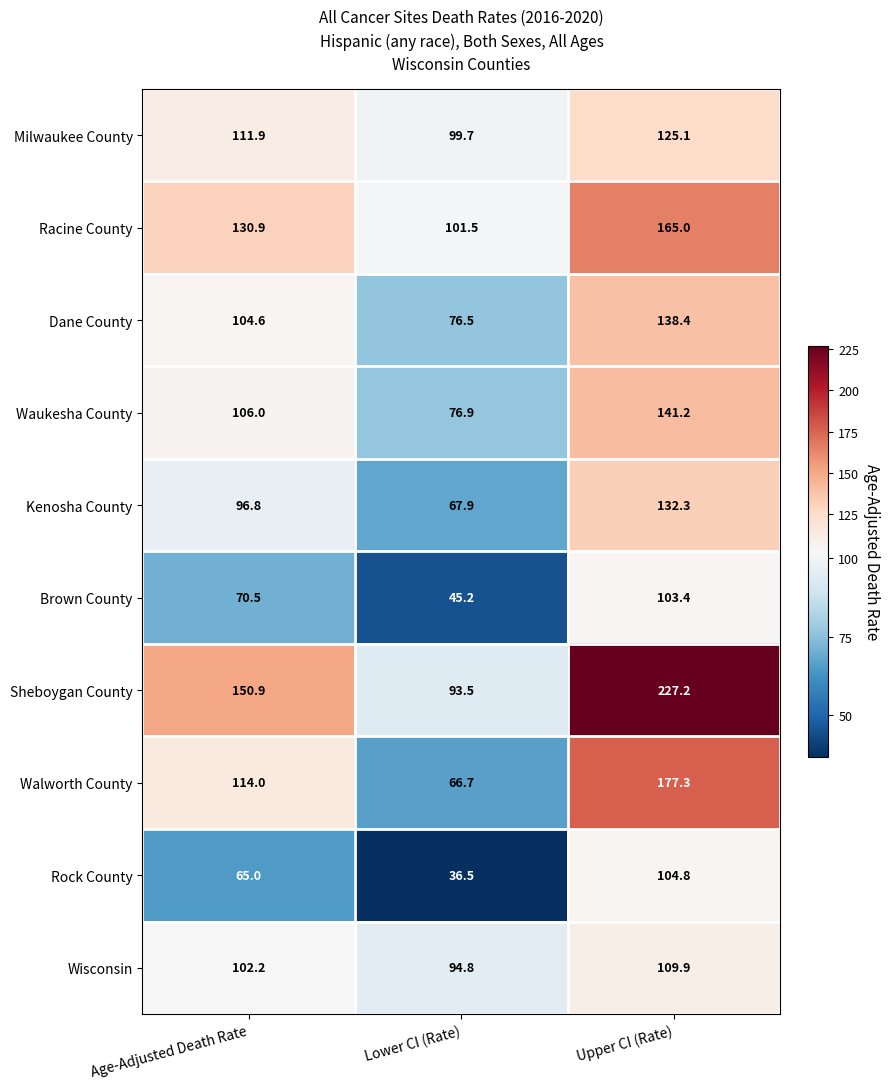

Count the number of data series in this chart.

10